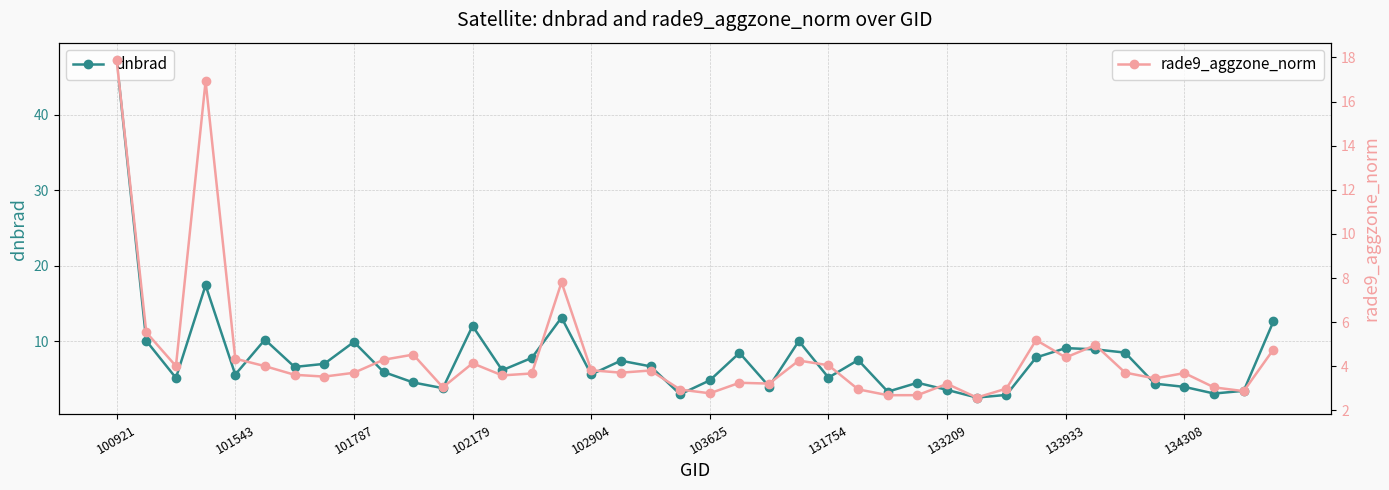

At which label is rade9_aggzone_norm closest to 10?

15